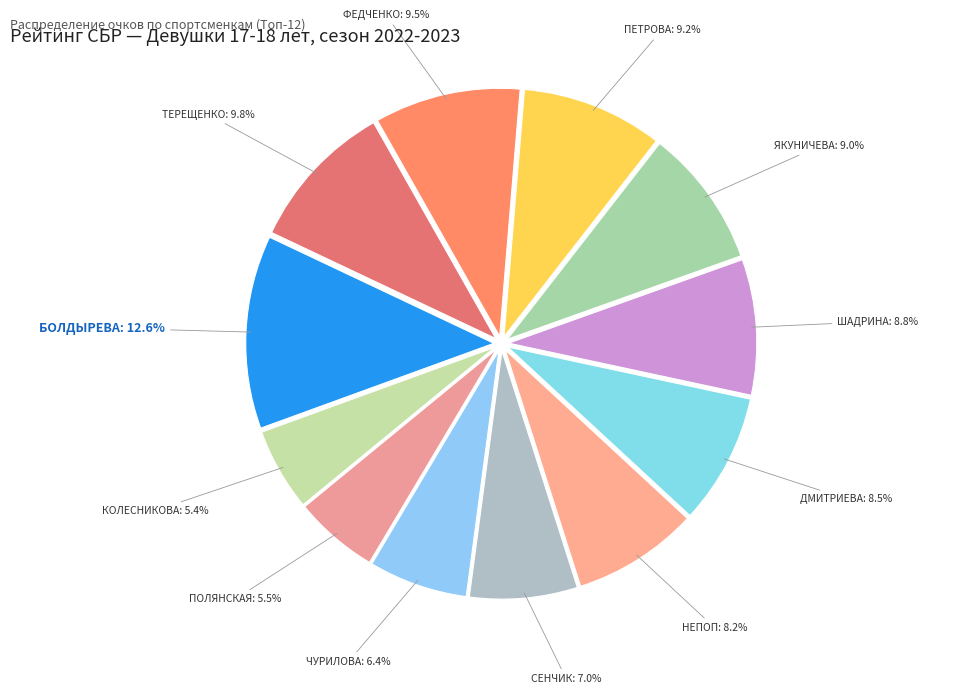

Does any single category account for the majority?

No